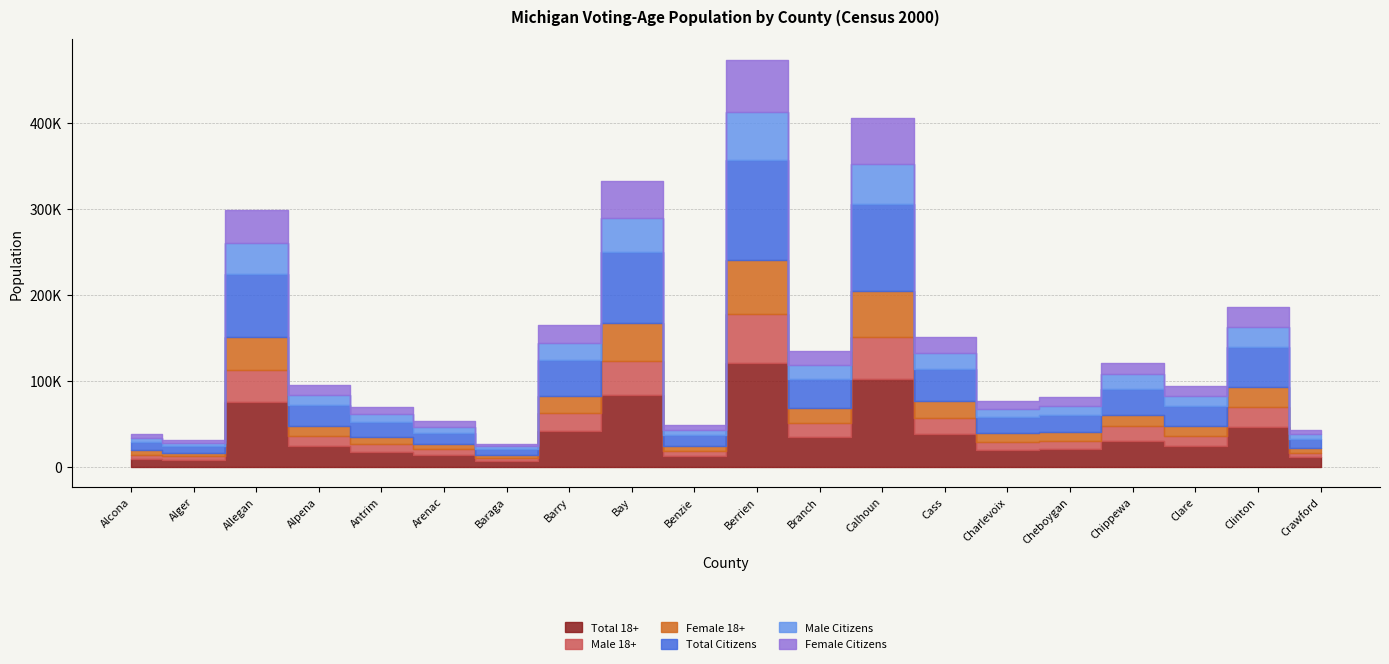

Which has a higher value, Baraga or Alcona?

Alcona